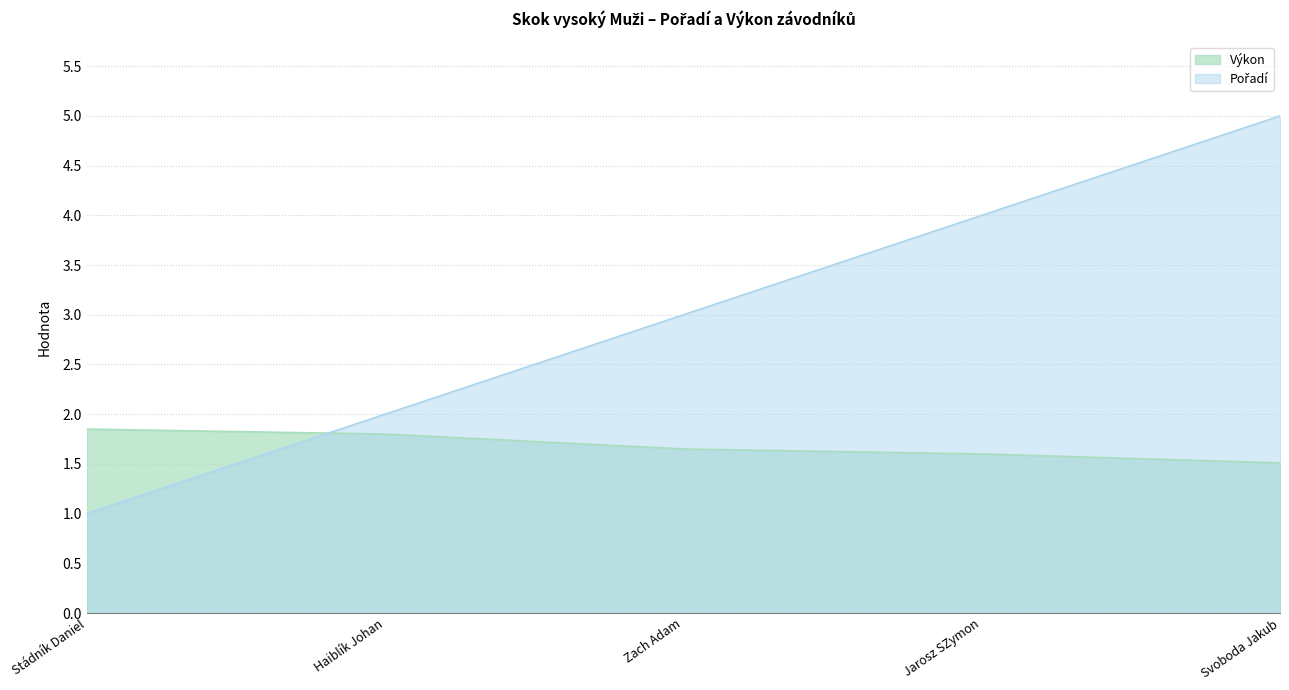

Reading left to right, extract all data points from this chart.

Pořadí: 1.0	2.0	3.0	4.0	5.0
Výkon: 1.9	1.8	1.6	1.6	1.5